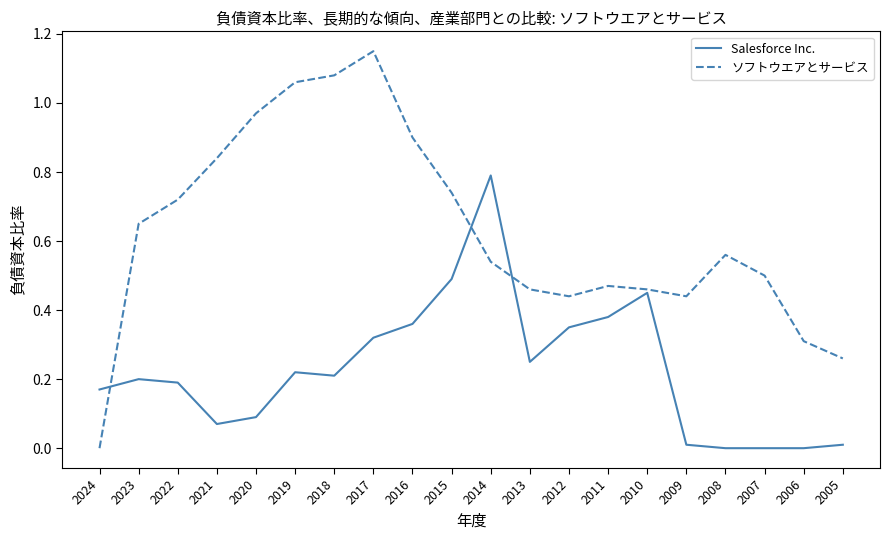

Rank the series by their average value, from highest to lowest.

ソフトウエアとサービス, Salesforce Inc.